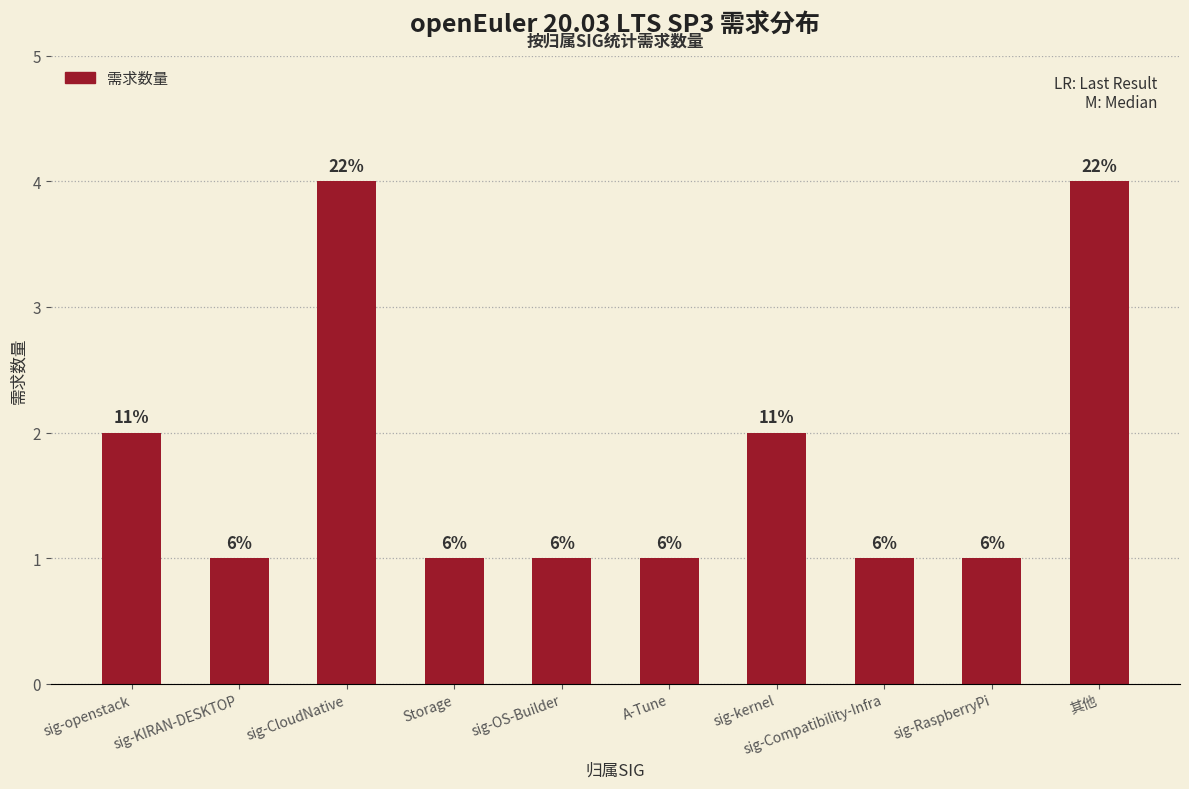

Reading left to right, what are all the values shown in this chart?

sig-openstack=2	sig-KIRAN-DESKTOP=1	sig-CloudNative=4	Storage=1	sig-OS-Builder=1	A-Tune=1	sig-kernel=2	sig-Compatibility-Infra=1	sig-RaspberryPi=1	其他=4